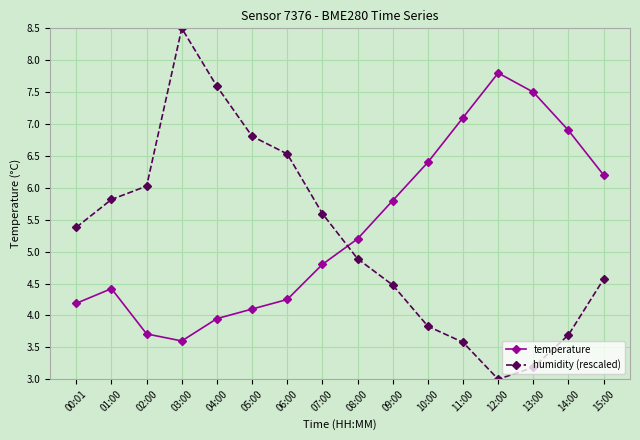

What position from the right is 13:00?

3